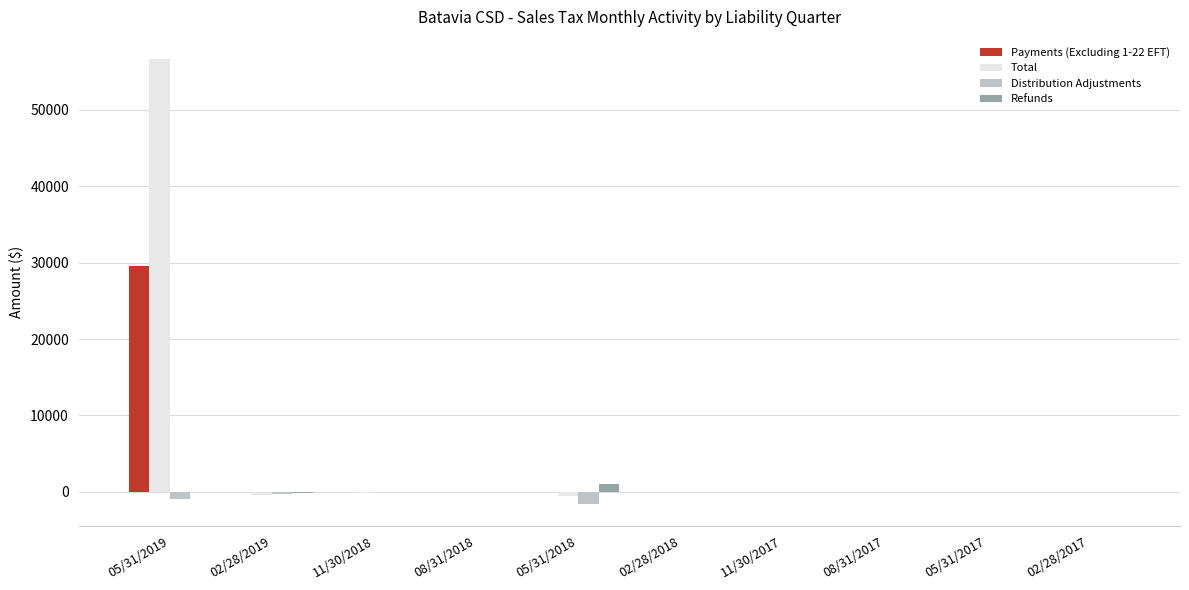

Which category has the highest value across all series?

05/31/2019